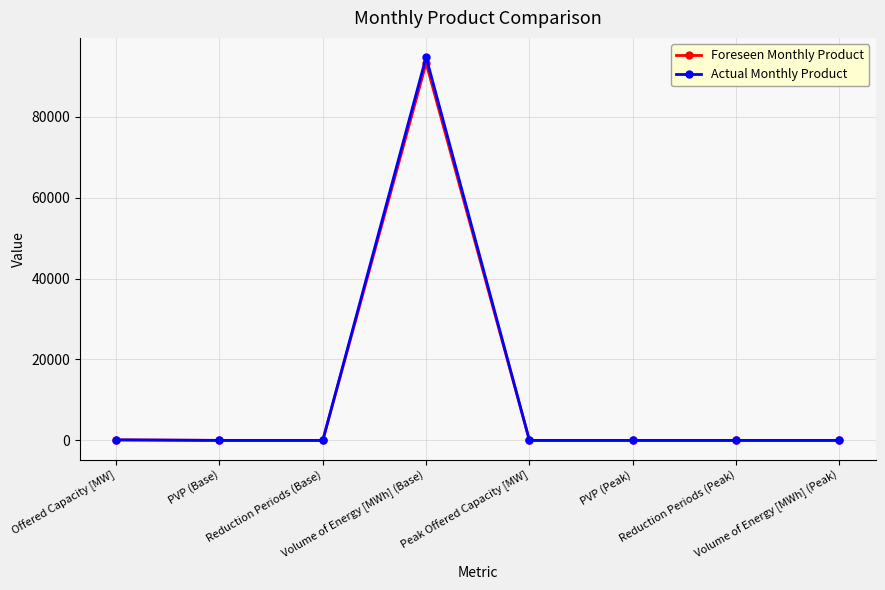

What is the sum of the Actual Monthly Product values at Offered Capacity [MW] and Reduction Periods (Peak)?

127